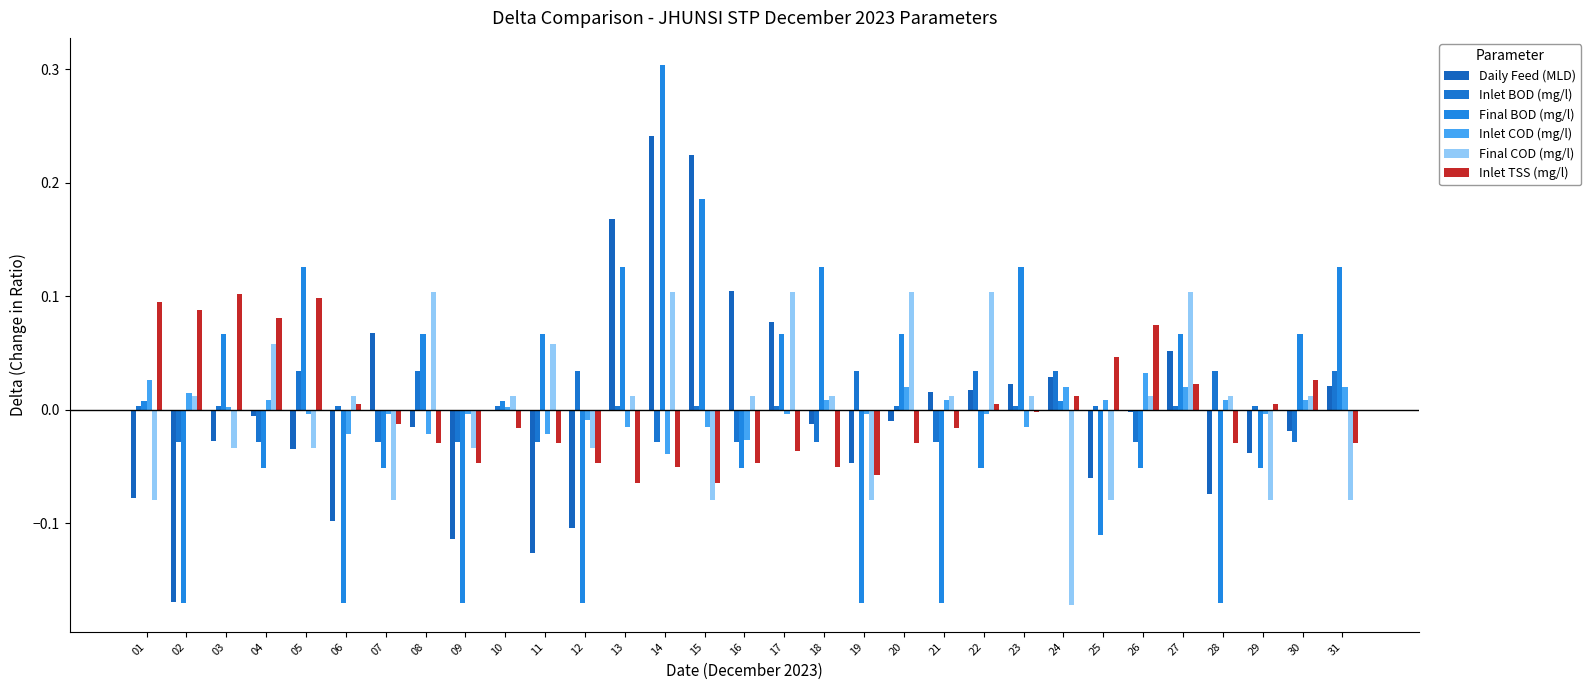

Reading left to right, transcribe all the data shown in this chart.

Daily Feed (MLD): 01=-0.1	02=-0.2	03=-0.0	04=-0.0	05=-0.0	06=-0.1	07=0.1	08=-0.0	09=-0.1	10=-0.0	11=-0.1	12=-0.1	13=0.2	14=0.2	15=0.2	16=0.1	17=0.1	18=-0.0	19=-0.0	20=-0.0	21=0.0	22=0.0	23=0.0	24=0.0	25=-0.1	26=-0.0	27=0.1	28=-0.1	29=-0.0	30=-0.0	31=0.0
Inlet BOD (mg/l): 01=0.0	02=-0.0	03=0.0	04=-0.0	05=0.0	06=0.0	07=-0.0	08=0.0	09=-0.0	10=0.0	11=-0.0	12=0.0	13=0.0	14=-0.0	15=0.0	16=-0.0	17=0.0	18=-0.0	19=0.0	20=0.0	21=-0.0	22=0.0	23=0.0	24=0.0	25=0.0	26=-0.0	27=0.0	28=0.0	29=0.0	30=-0.0	31=0.0
Final BOD (mg/l): 01=0.0	02=-0.2	03=0.1	04=-0.1	05=0.1	06=-0.2	07=-0.1	08=0.1	09=-0.2	10=0.0	11=0.1	12=-0.2	13=0.1	14=0.3	15=0.2	16=-0.1	17=0.1	18=0.1	19=-0.2	20=0.1	21=-0.2	22=-0.1	23=0.1	24=0.0	25=-0.1	26=-0.1	27=0.1	28=-0.2	29=-0.1	30=0.1	31=0.1
Inlet COD (mg/l): 01=0.0	02=0.0	03=0.0	04=0.0	05=-0.0	06=-0.0	07=-0.0	08=-0.0	09=-0.0	10=0.0	11=-0.0	12=-0.0	13=-0.0	14=-0.0	15=-0.0	16=-0.0	17=-0.0	18=0.0	19=-0.0	20=0.0	21=0.0	22=-0.0	23=-0.0	24=0.0	25=0.0	26=0.0	27=0.0	28=0.0	29=-0.0	30=0.0	31=0.0
Final COD (mg/l): 01=-0.1	02=0.0	03=-0.0	04=0.1	05=-0.0	06=0.0	07=-0.1	08=0.1	09=-0.0	10=0.0	11=0.1	12=-0.0	13=0.0	14=0.1	15=-0.1	16=0.0	17=0.1	18=0.0	19=-0.1	20=0.1	21=0.0	22=0.1	23=0.0	24=-0.2	25=-0.1	26=0.0	27=0.1	28=0.0	29=-0.1	30=0.0	31=-0.1
Inlet TSS (mg/l): 01=0.1	02=0.1	03=0.1	04=0.1	05=0.1	06=0.0	07=-0.0	08=-0.0	09=-0.0	10=-0.0	11=-0.0	12=-0.0	13=-0.1	14=-0.1	15=-0.1	16=-0.0	17=-0.0	18=-0.1	19=-0.1	20=-0.0	21=-0.0	22=0.0	23=-0.0	24=0.0	25=0.0	26=0.1	27=0.0	28=-0.0	29=0.0	30=0.0	31=-0.0